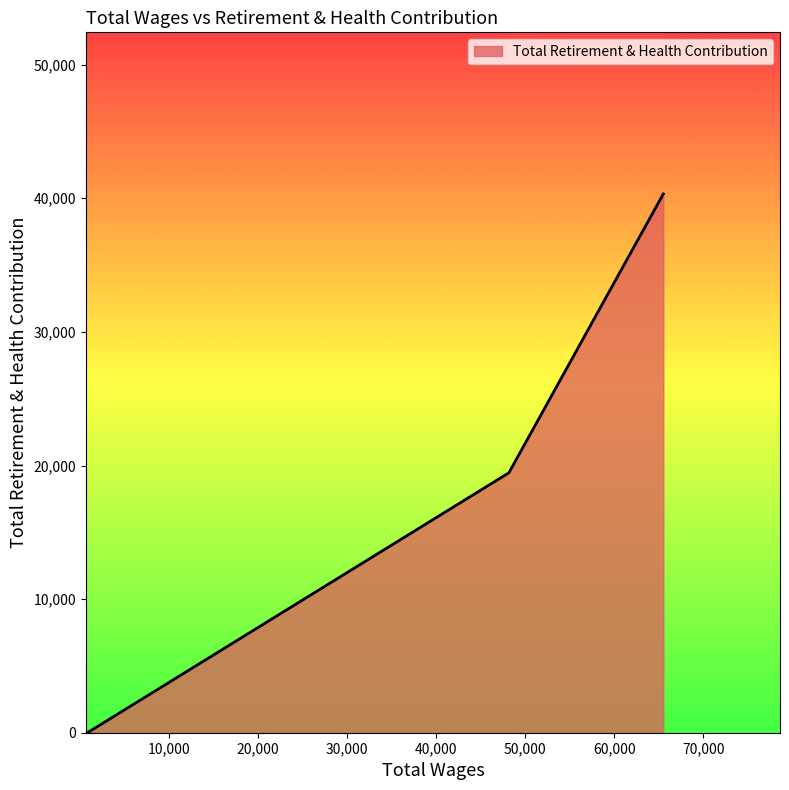

Reading left to right, list all the values displayed in this chart.

0	19453	40324